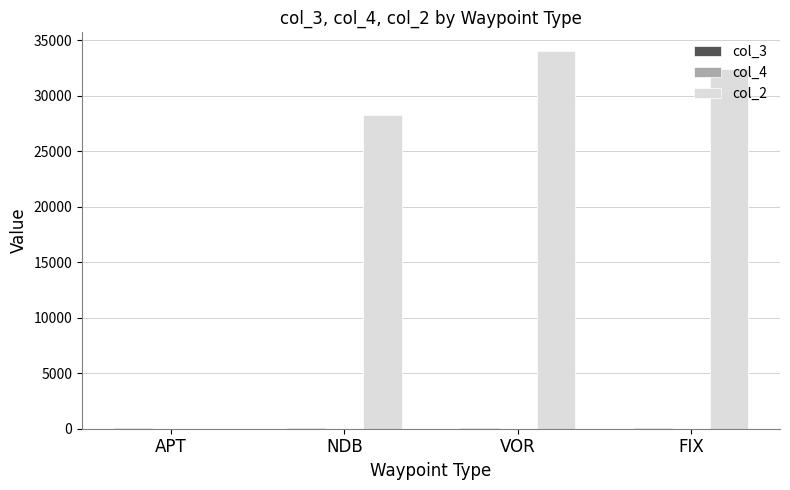

What is the greatest value displayed?

34000.0